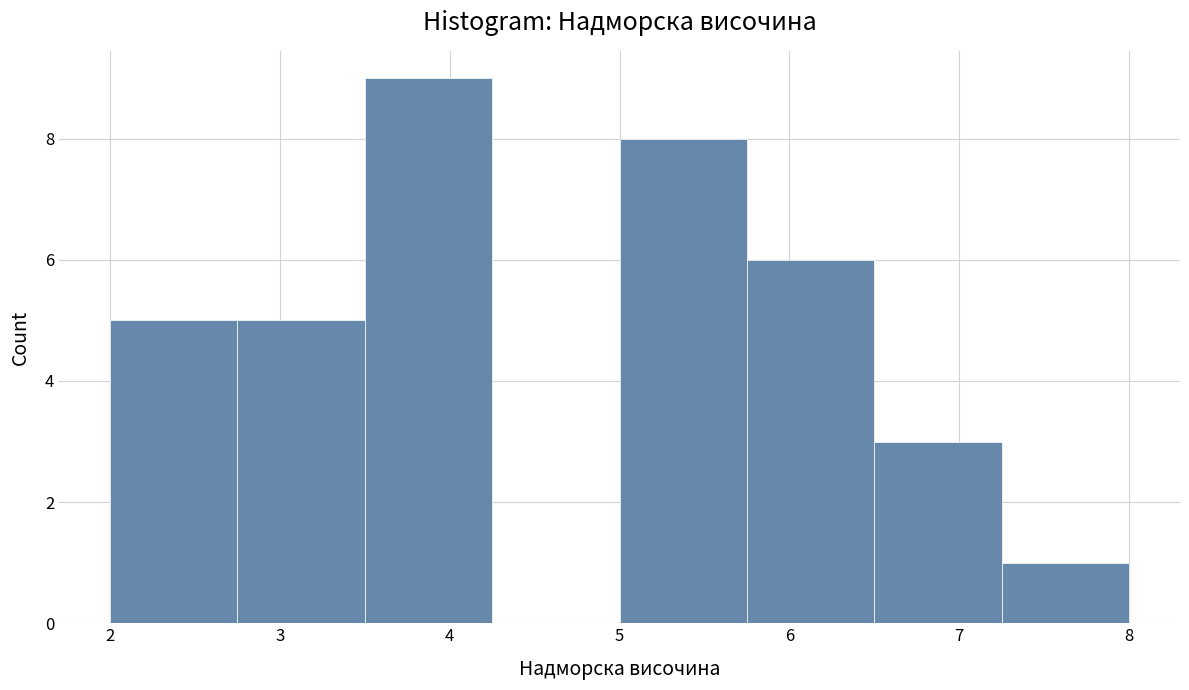

Reading left to right, transcribe this chart: for each bar, give the range it covers on the x-axis and its height. Neither the bar edges nor the heights are printed on the chart, so give them approximately, as read against the axes.

2.00 to 2.75: 5
2.75 to 3.50: 5
3.50 to 4.25: 9
4.25 to 5.00: 0
5.00 to 5.75: 8
5.75 to 6.50: 6
6.50 to 7.25: 3
7.25 to 8.00: 1